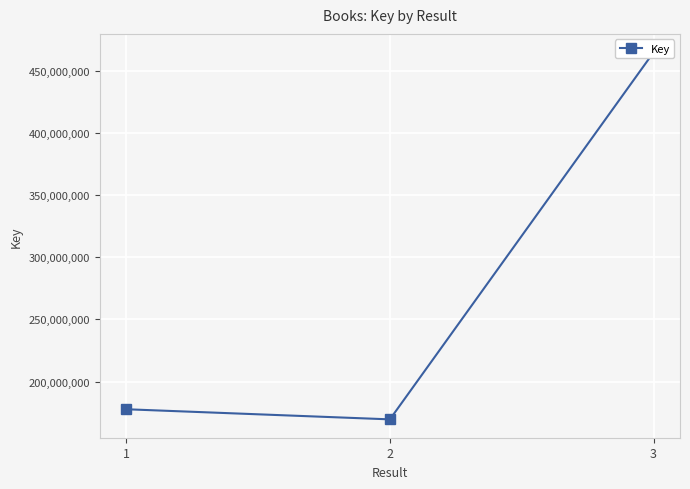

Rank the categories by value from highest to lowest.

3, 1, 2